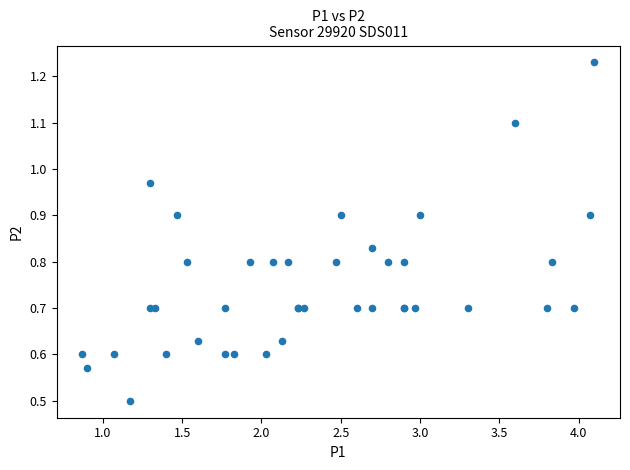

What Y value in the scatter plot is closest to 0?

0.5